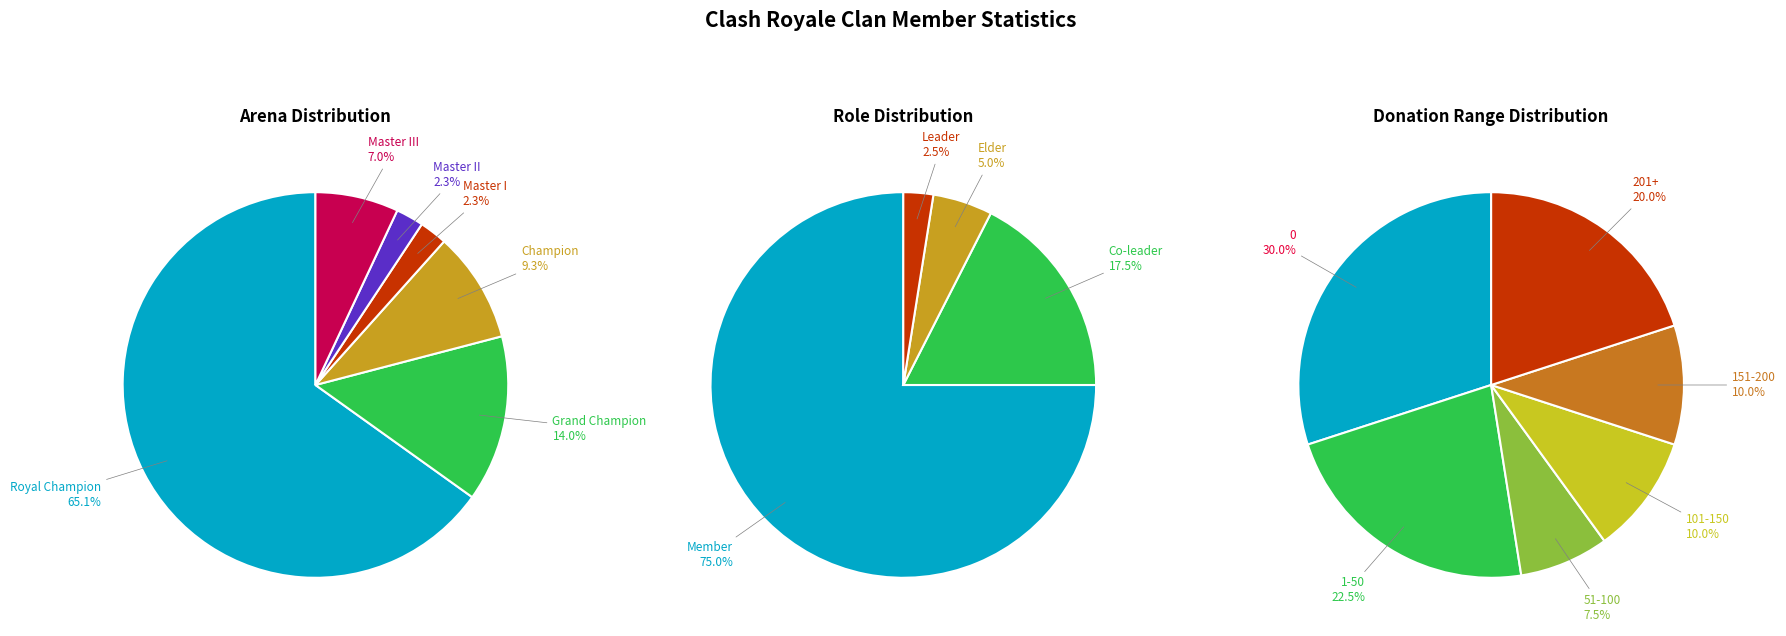

To the nearest percent, what is the difference between the largest and smallest slice percentages?

23%